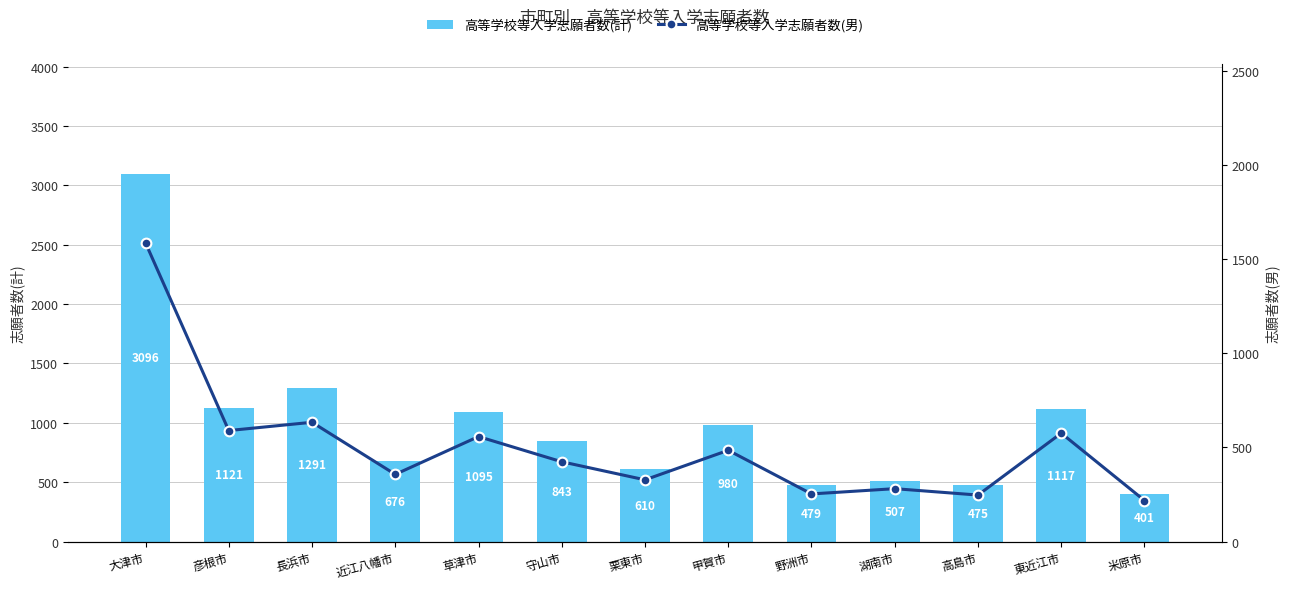

At which label does 高等学校等入学志願者数(男) first exceed 424?

大津市